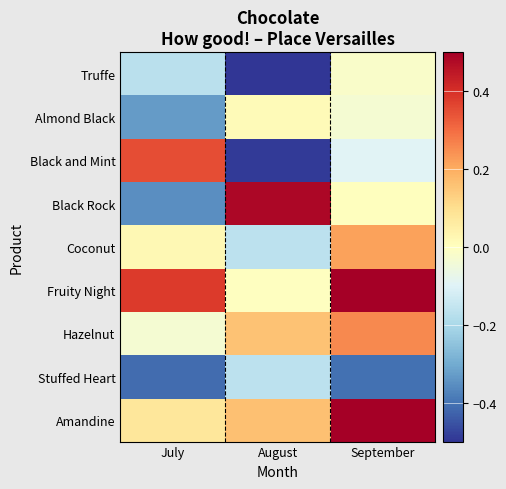

Reading left to right, extract all data points from this chart.

Truffe: July=-0.2	August=-0.7	September=-0.0
Almond Black: July=-0.3	August=0.0	September=-0.0
Black and Mint: July=0.3	August=-0.5	September=-0.1
Black Rock: July=-0.4	August=0.5	September=0.0
Coconut: July=0.0	August=-0.2	September=0.2
Fruity Night: July=0.4	August=-0.0	September=0.7
Hazelnut: July=-0.0	August=0.2	September=0.3
Stuffed Heart: July=-0.4	August=-0.2	September=-0.4
Amandine: July=0.1	August=0.2	September=0.6